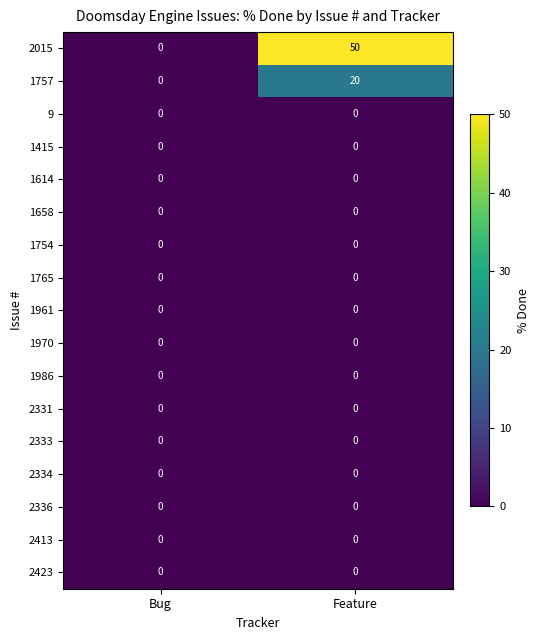

How many categories are shown in the chart?

2